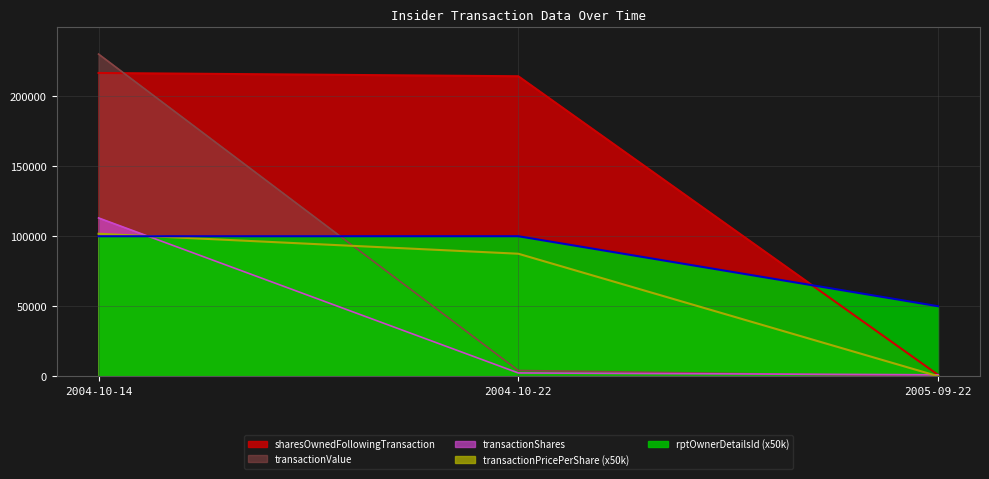

What is the sum of all sharesOwnedFollowingTransaction values?

431908.0